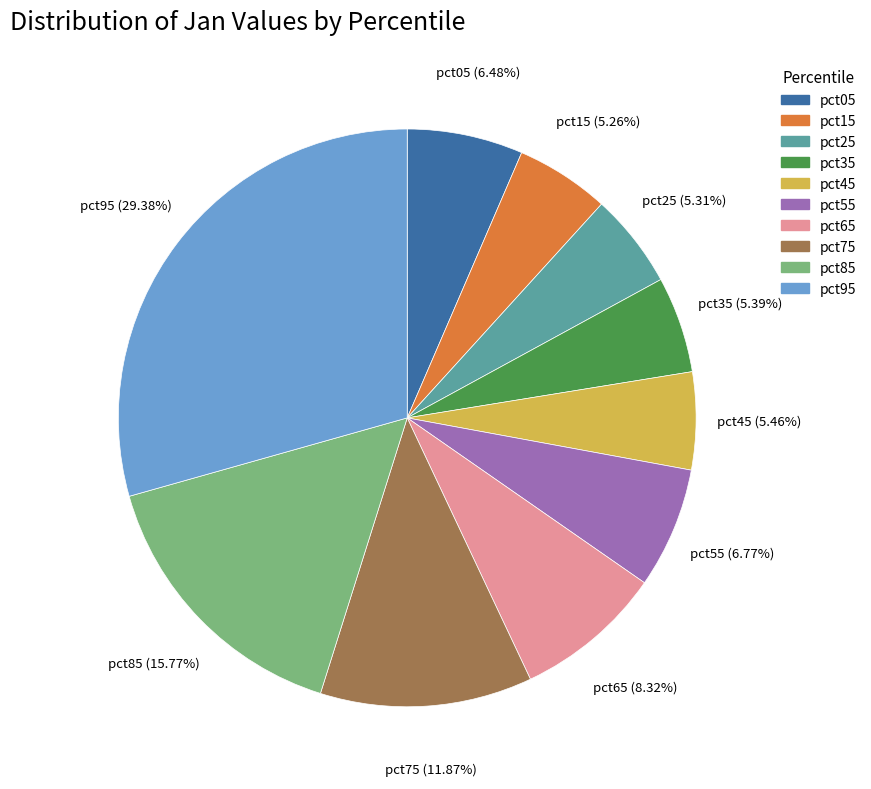

Does pct05 represent more than half of the total?

No